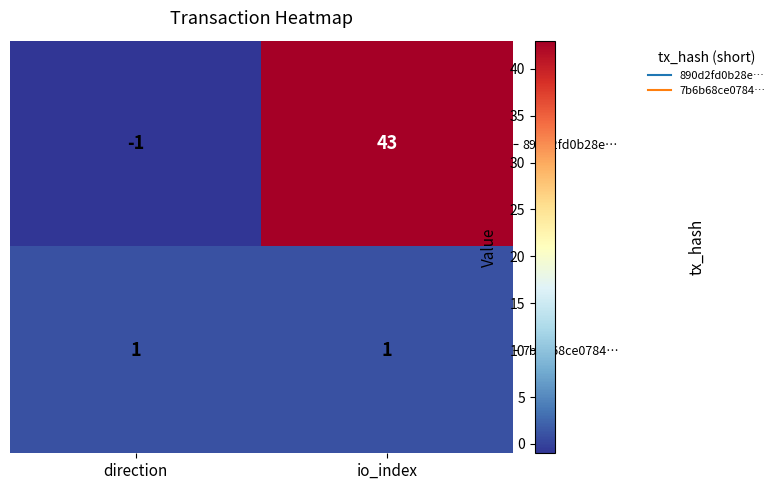

List the series in order of their peak value, lowest first.

7b6b68ce0784…, 890d2fd0b28e…